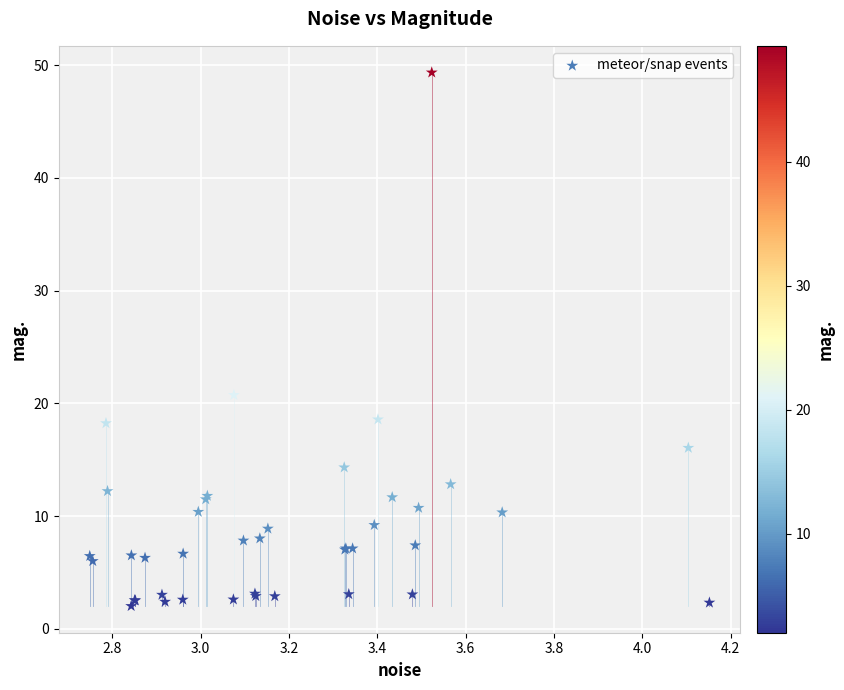

What Y value in the scatter plot is closest to 25?

20.7